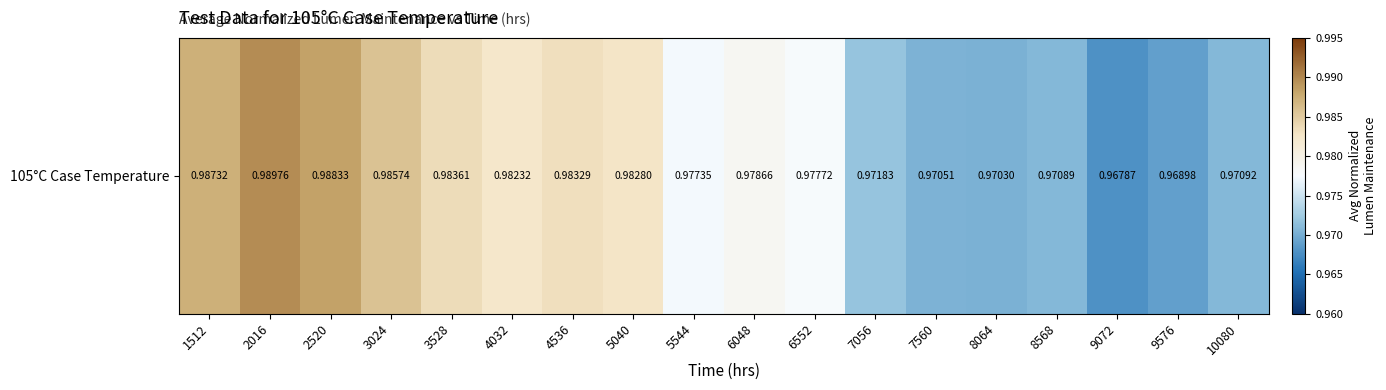

What is the sum of the values at 6048 and 7560?

1.9